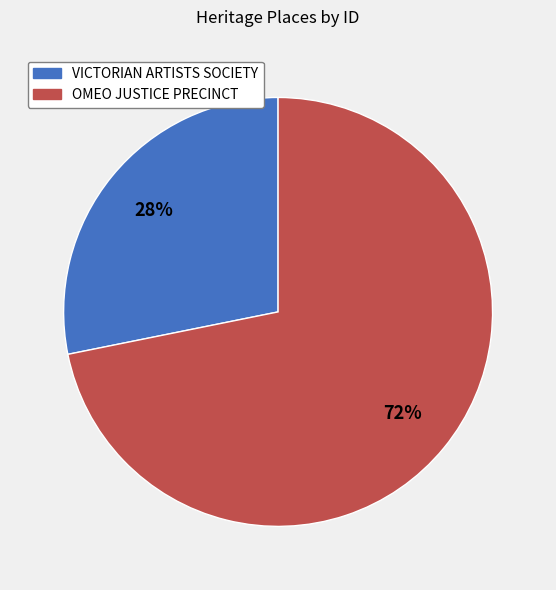

To the nearest percent, what portion does OMEO JUSTICE PRECINCT represent?

72%